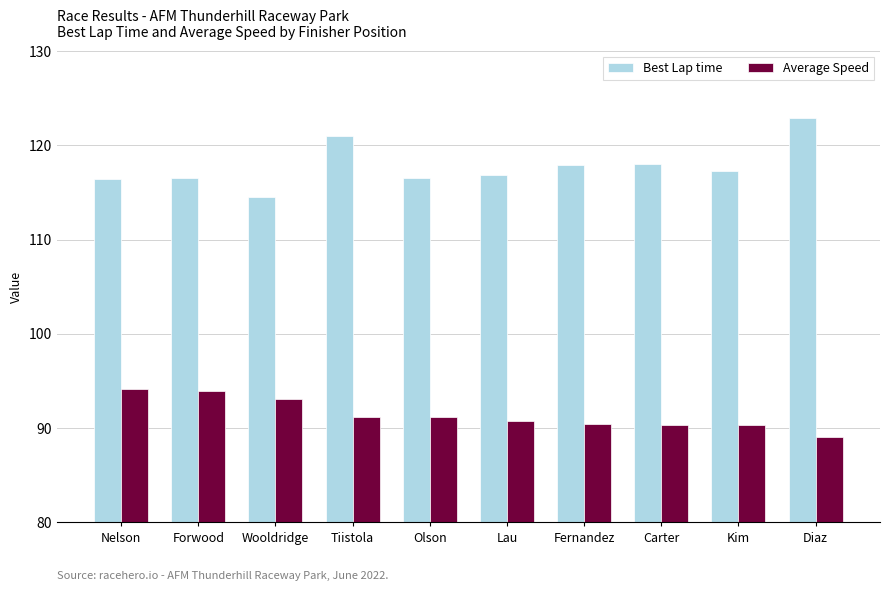

Read the Average Speed value at Wooldridge.

93.1